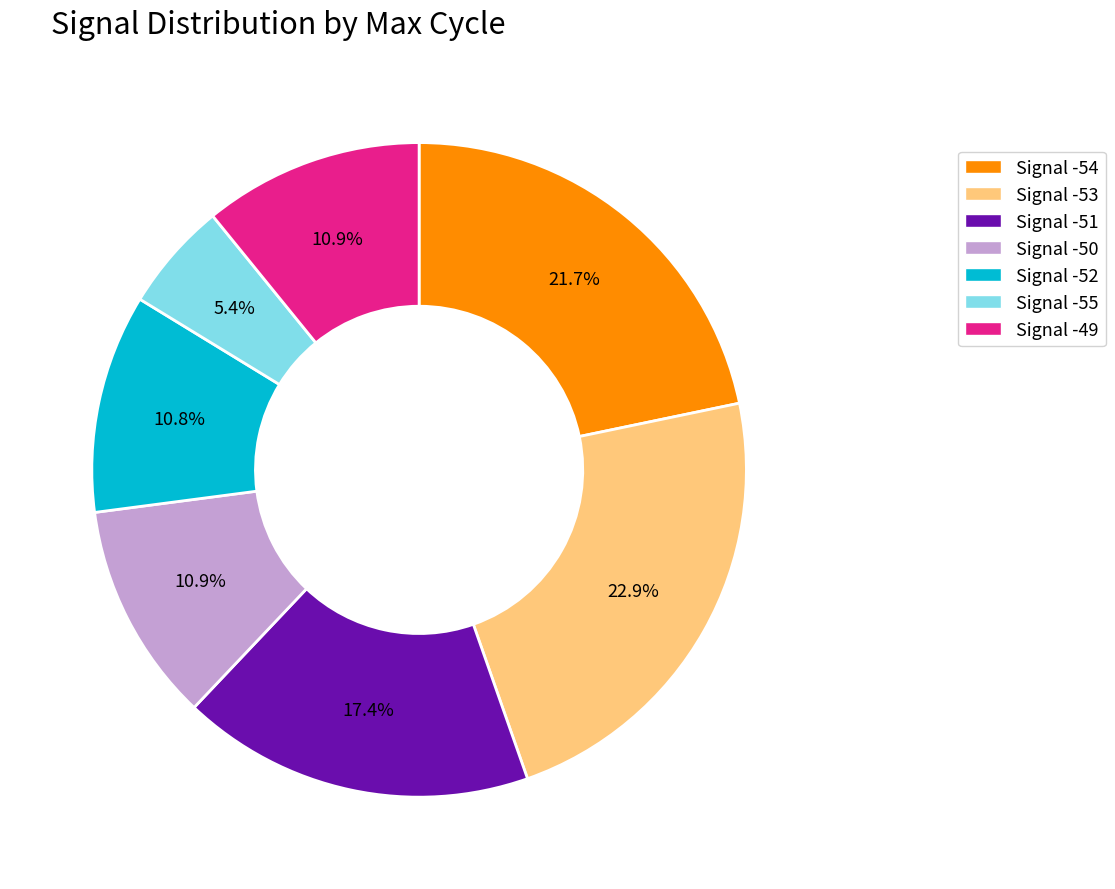

Is the sum of Signal -55 and Signal -54 greater than half?

No